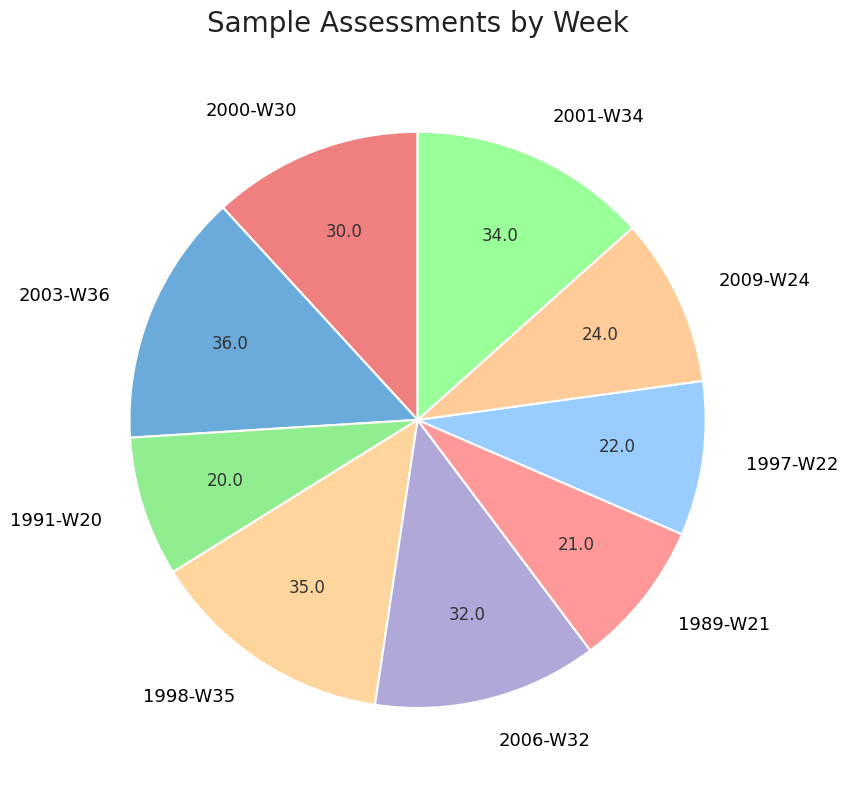

Is it true that 1989-W21 is 21% of the pie?

False